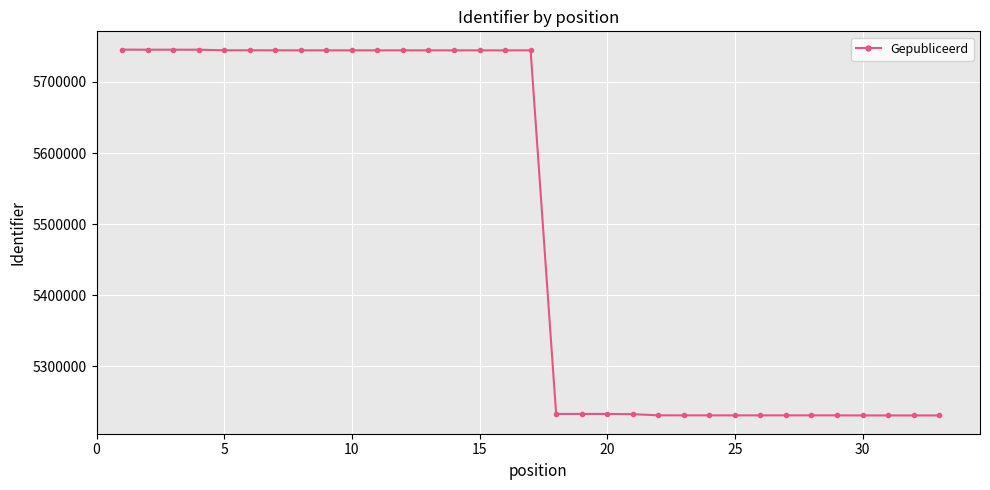

What is the sum of all values?

181363889